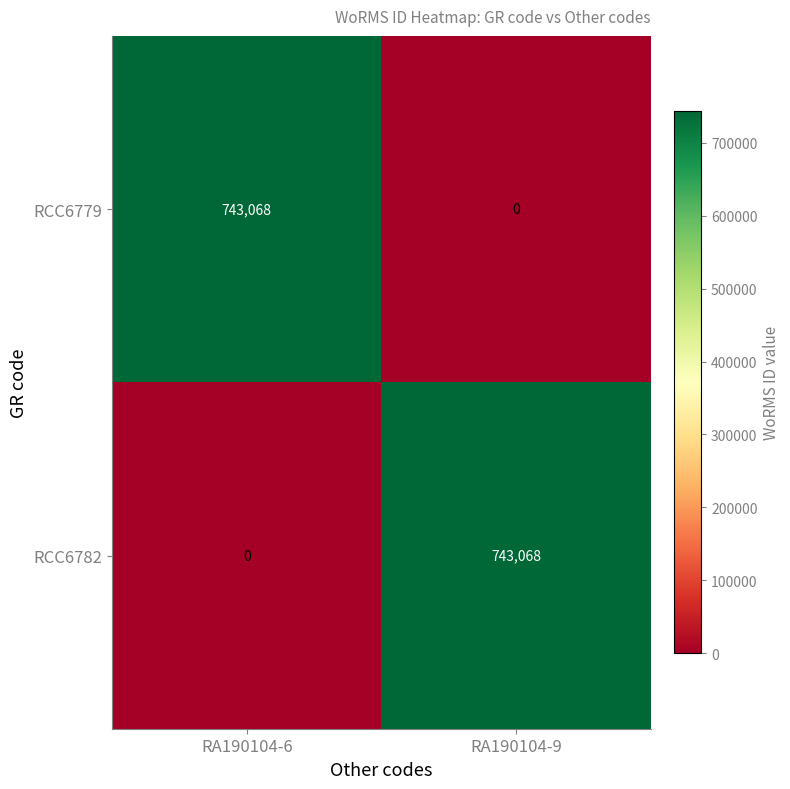

What is the difference between the highest and lowest values at RA190104-9?

743068